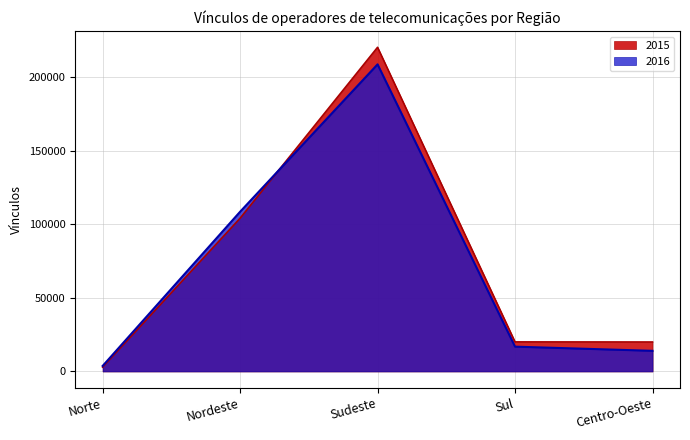

Which series has the largest total across all categories?

2015